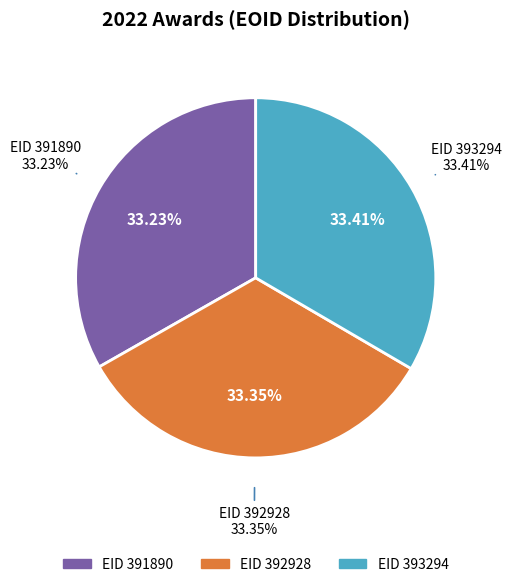

The 393294 slice represents 33% of the pie. True or false?

True